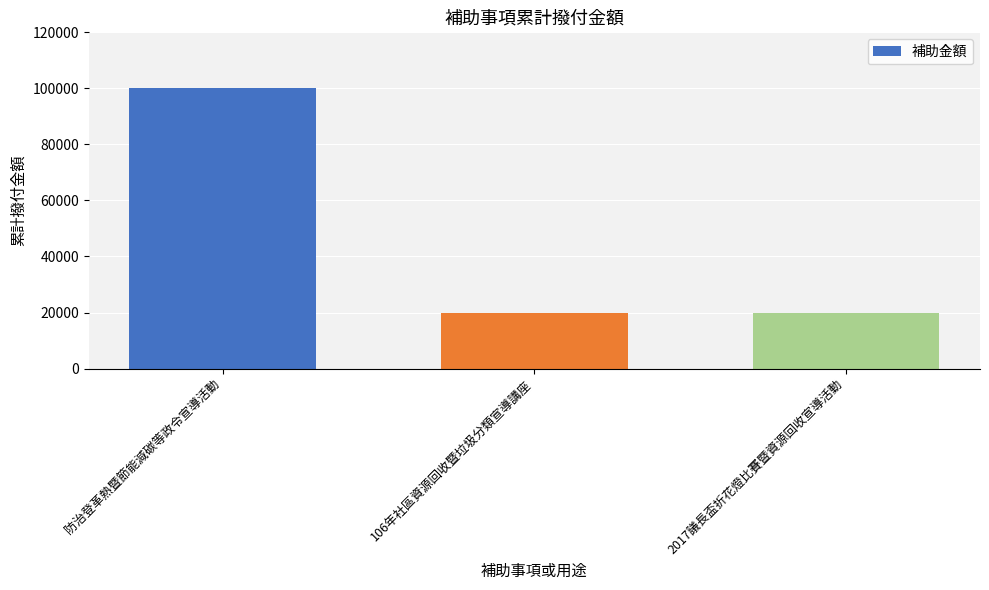

Is it true that the value at 106年社區資源回收暨垃圾分類宣導講座 is 20000?

True